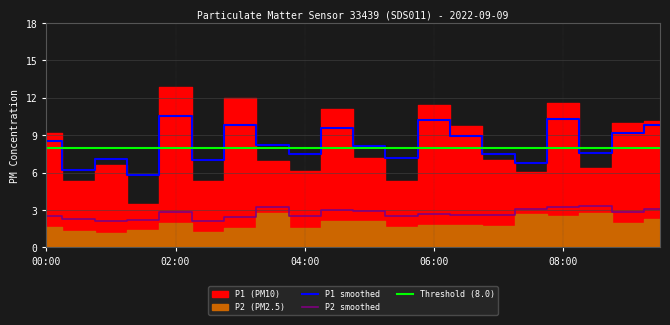

True or false: P2 smoothed and P1 smoothed intersect in this chart.

False